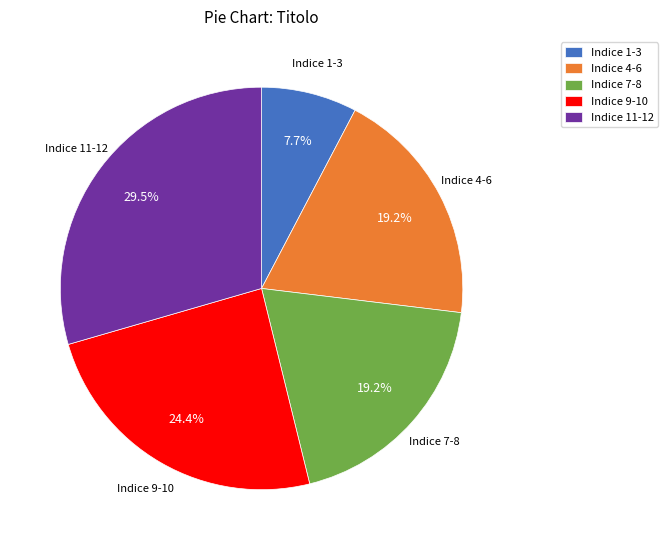

Between Indice 4-6 and Indice 1-3, which is larger?

Indice 4-6